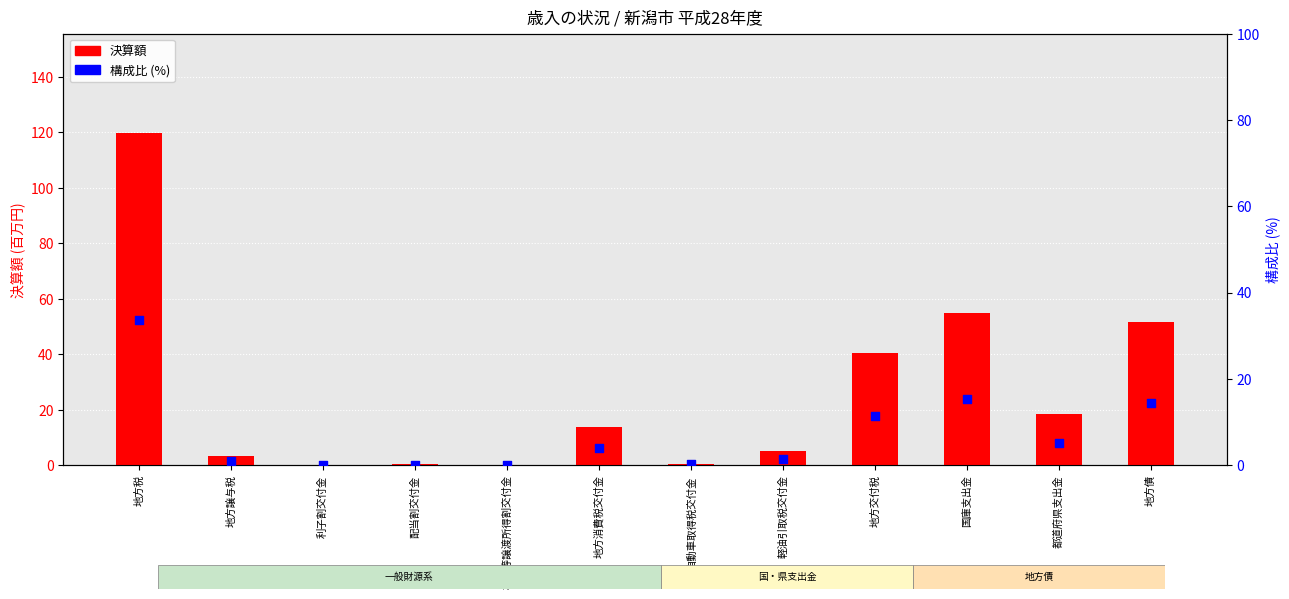

At which category is the sum across all series the highest?

地方税